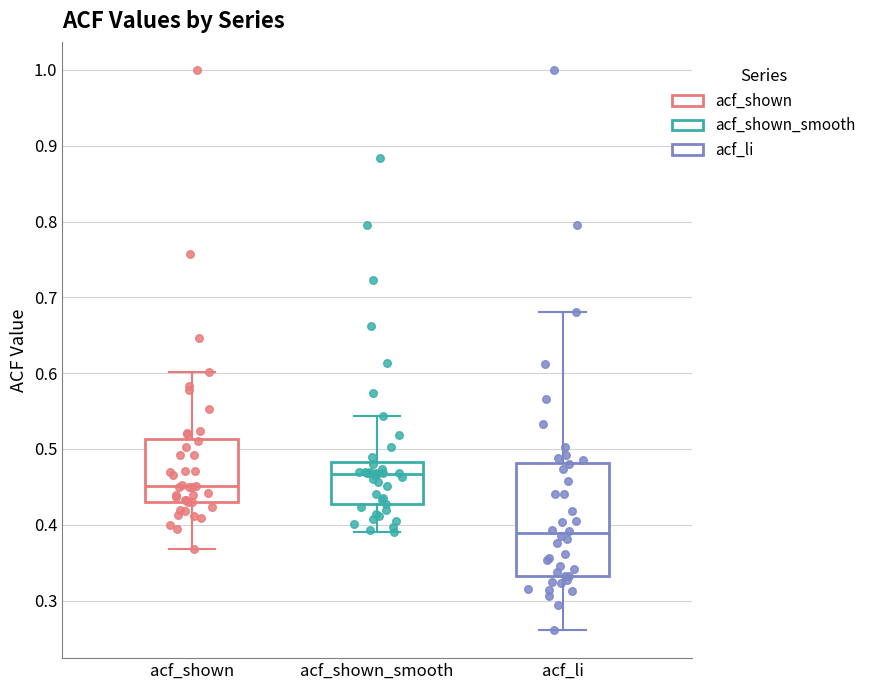

Where does the upper whisker of the box for acf_shown_smooth end on the y-axis? The values are not printed on the chart, so give them approximately, as read against the axis.

0.54